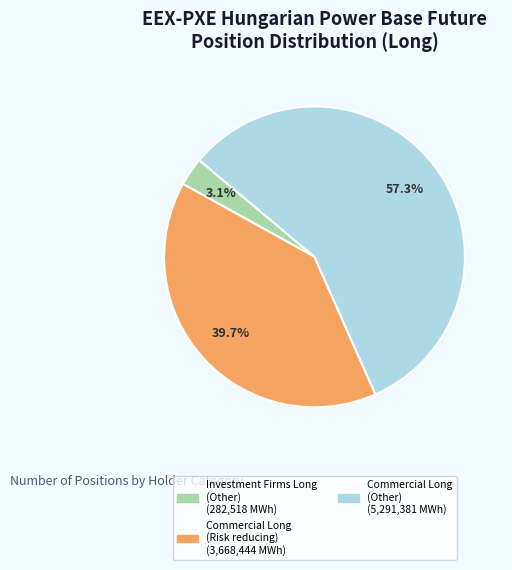

Is there any slice that represents more than half of the pie?

Yes